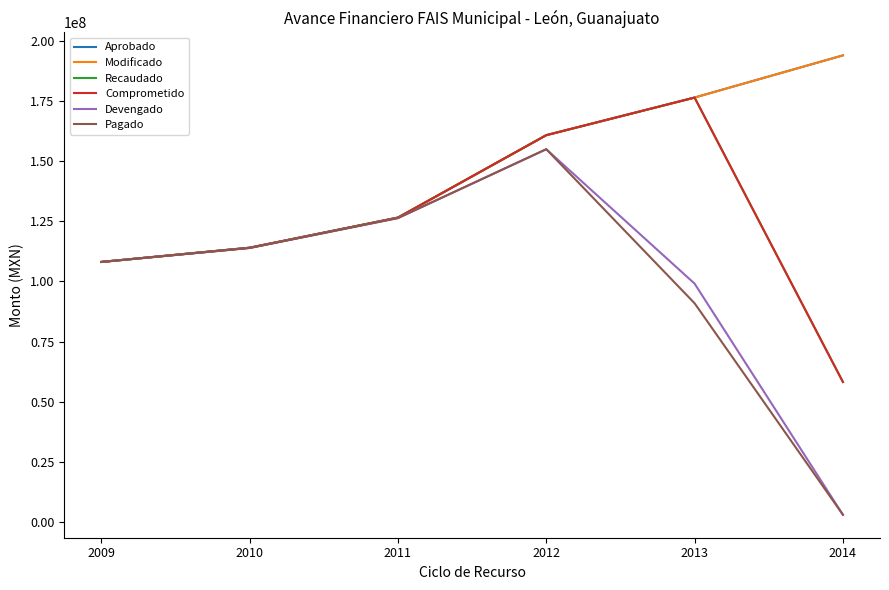

What is the approximate value of Comprometido at 2011?

126555949.0